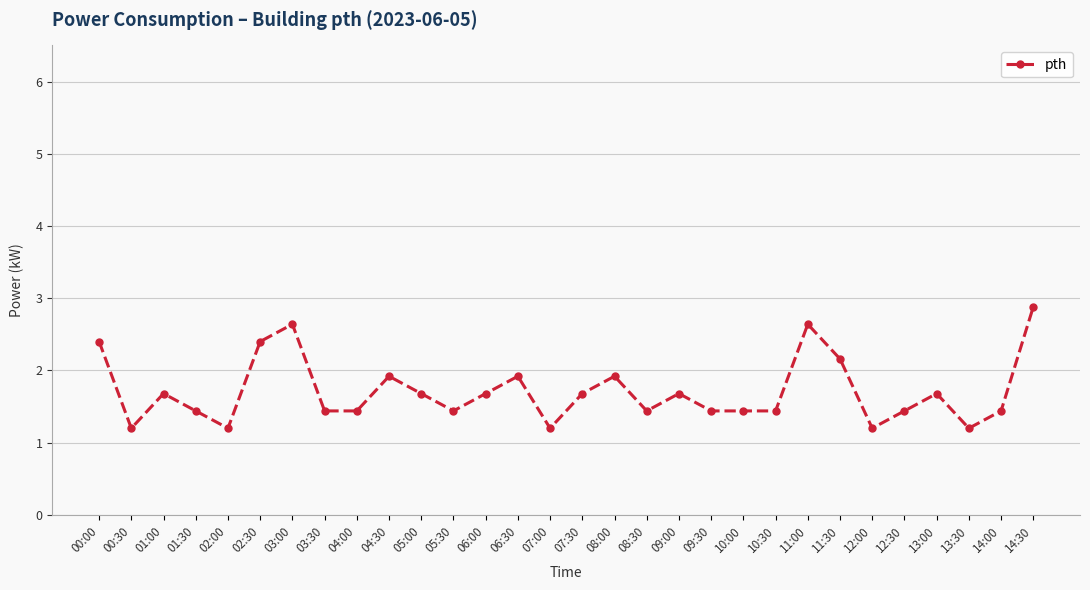

What is the difference between the second highest and second lowest values?

1.4